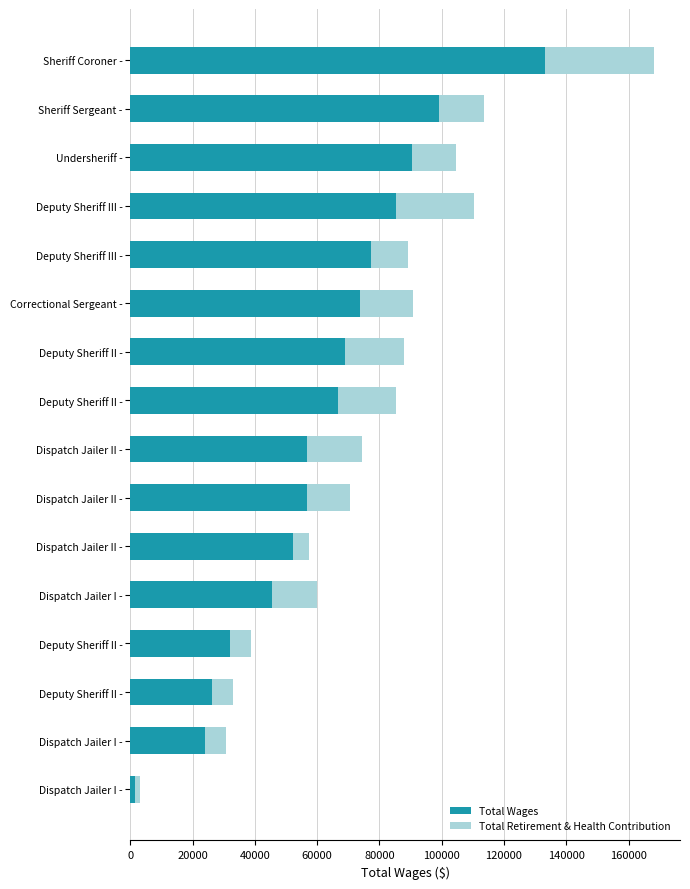

Rank the series by their average value, from lowest to highest.

Total Retirement & Health Contribution, Total Wages